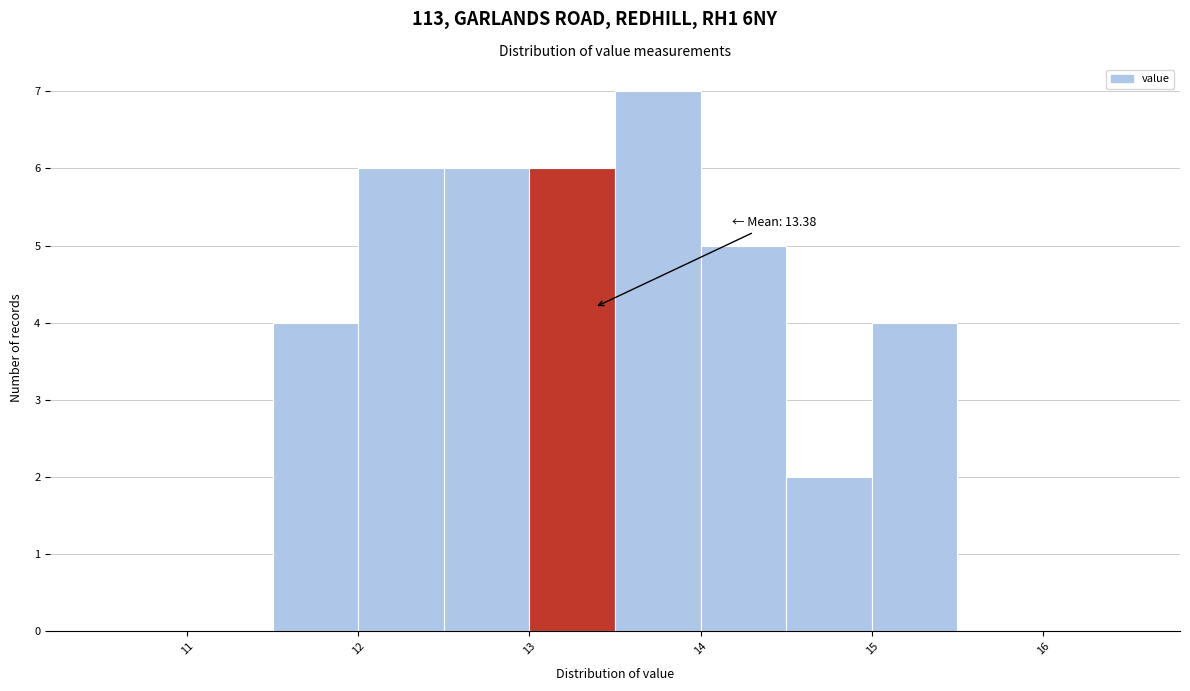

Which range on the x-axis has the tallest bar?

13.5 to 14.0